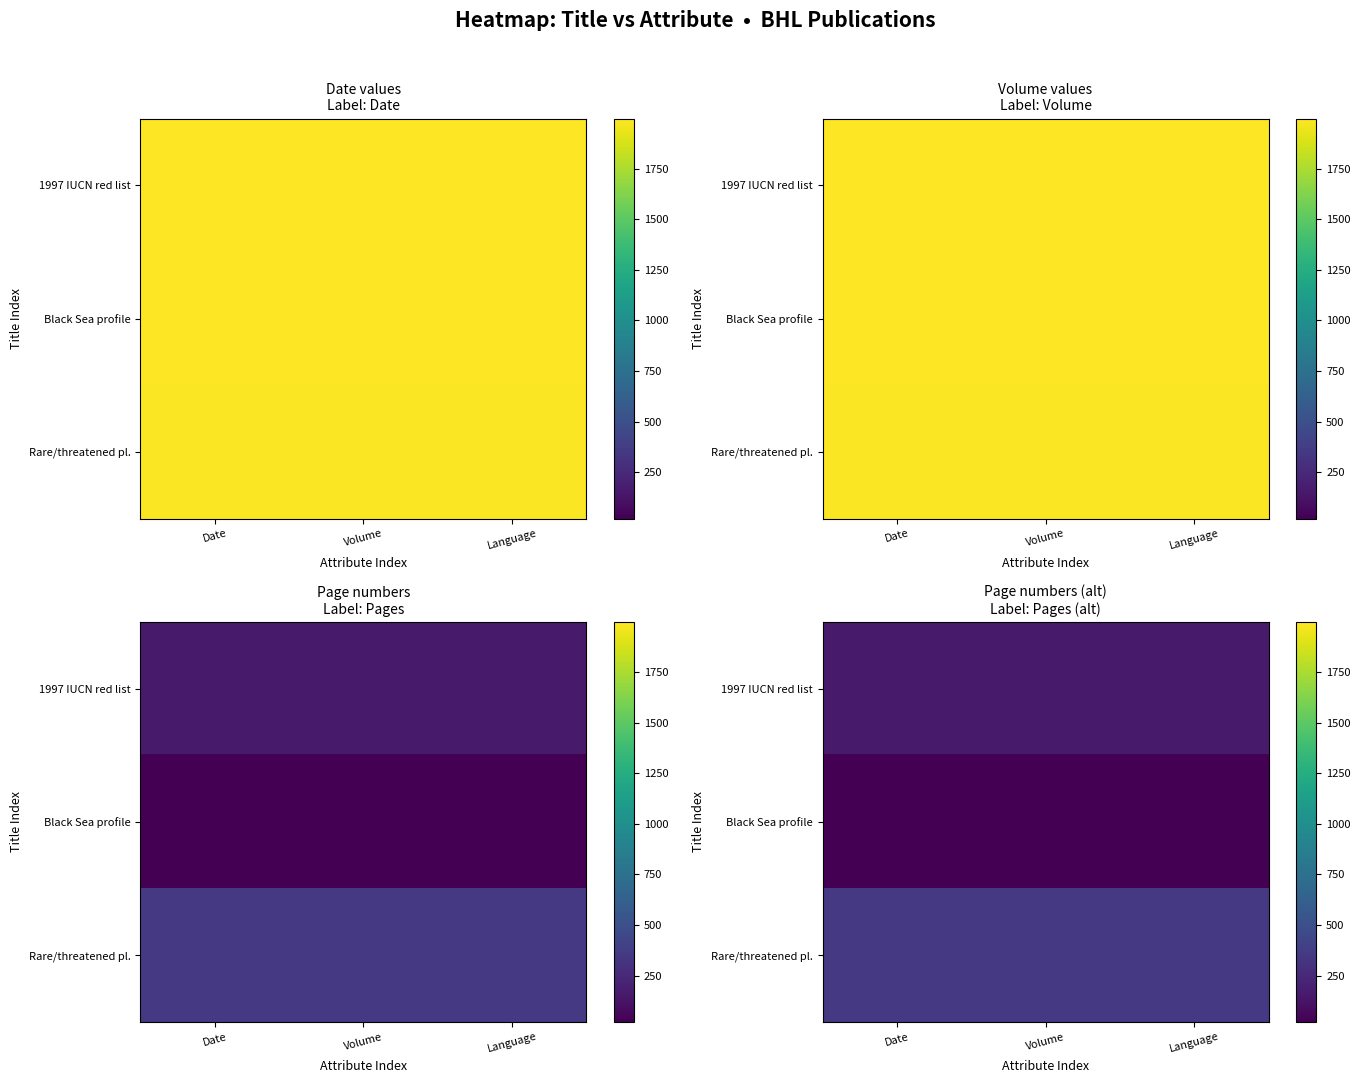

What is the lowest value of the 1997 IUCN red list series?

163